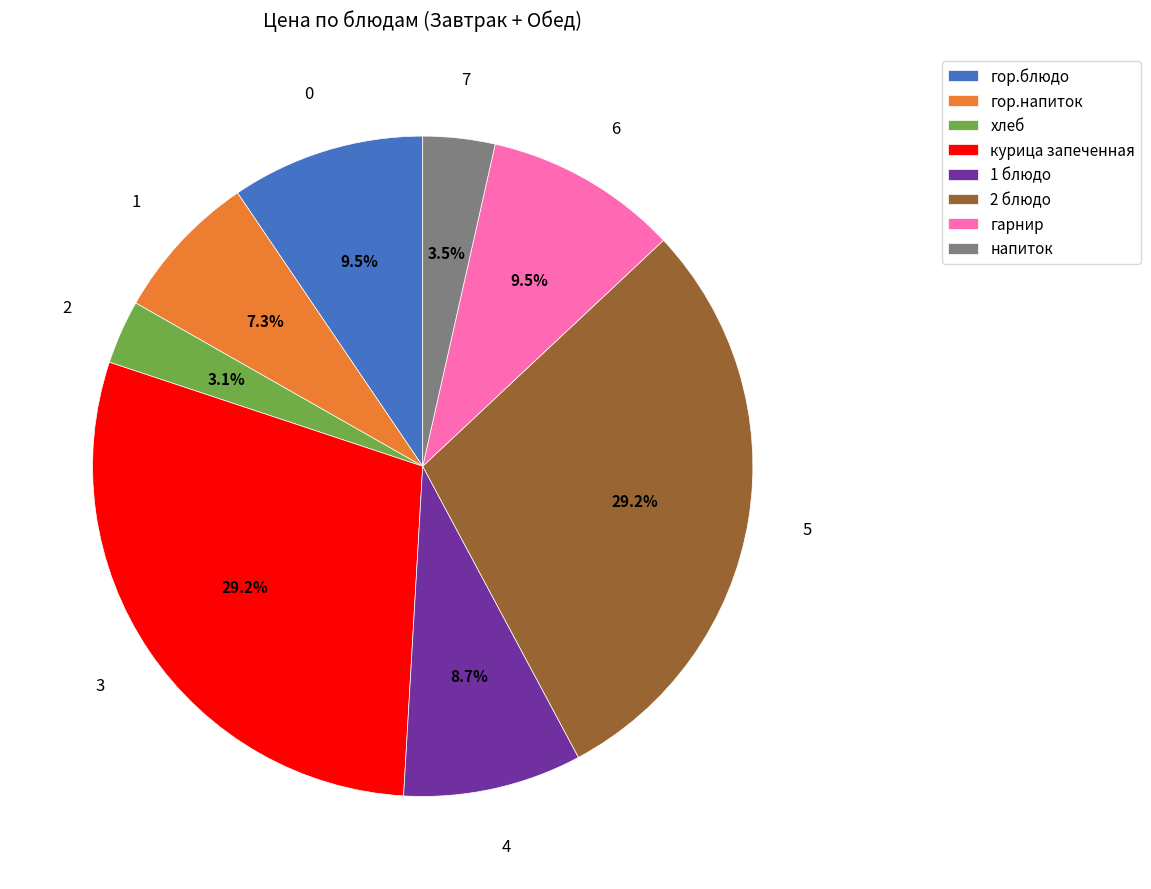

To the nearest percent, what portion does гор.напиток represent?

7%